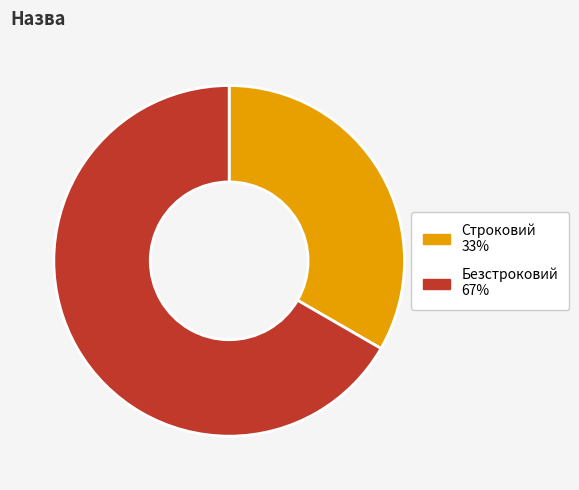

True or false: Строковий accounts for 24% of the total.

False